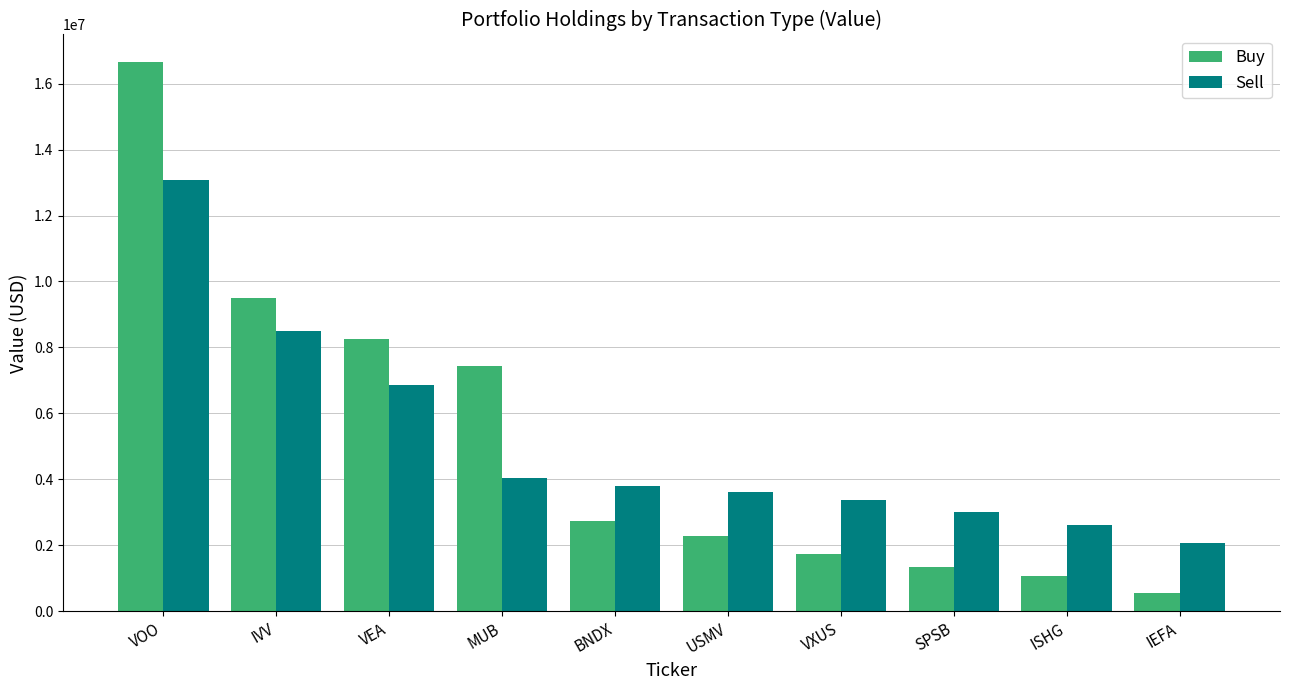

How many data points in Sell are less than 3813606?

5